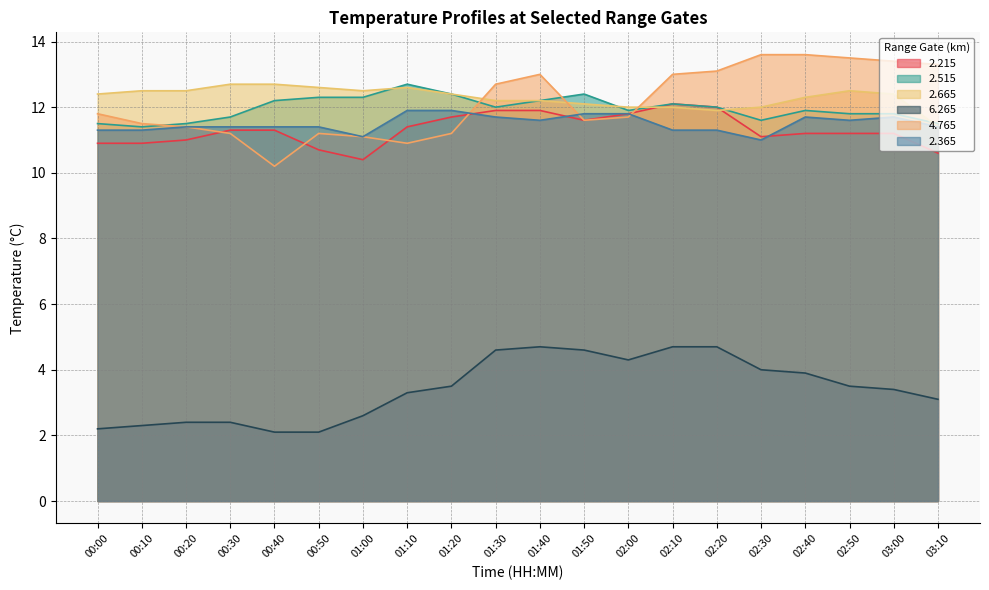

True or false: 2.365 and 2.665 intersect in this chart.

False